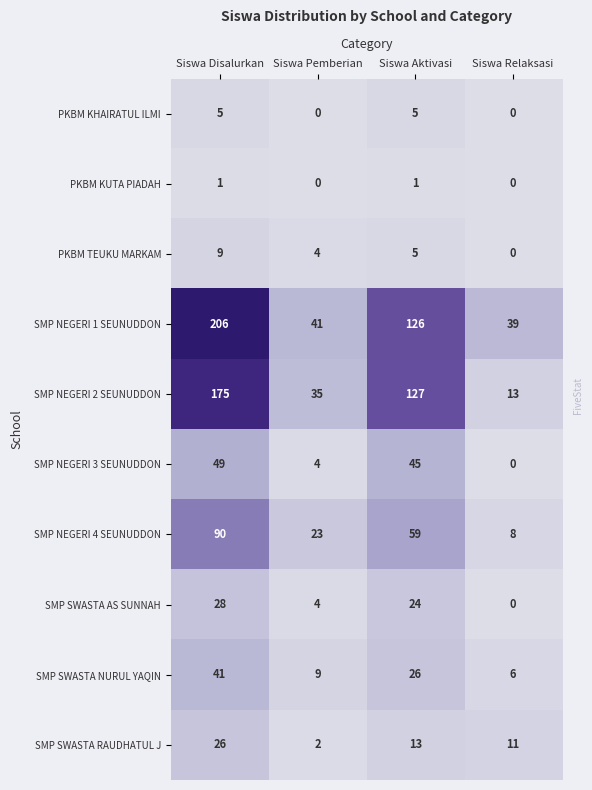

At how many categories does at least one series exceed 129?

1